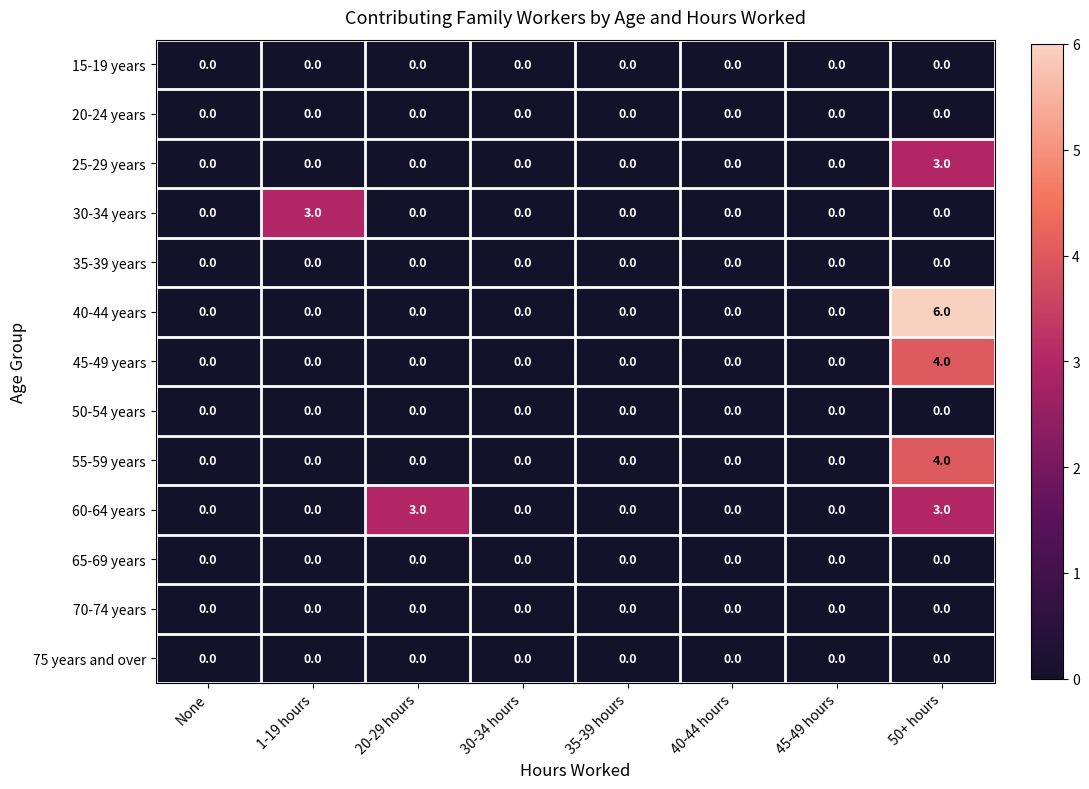

What is the highest value of the 60-64 years series?

3